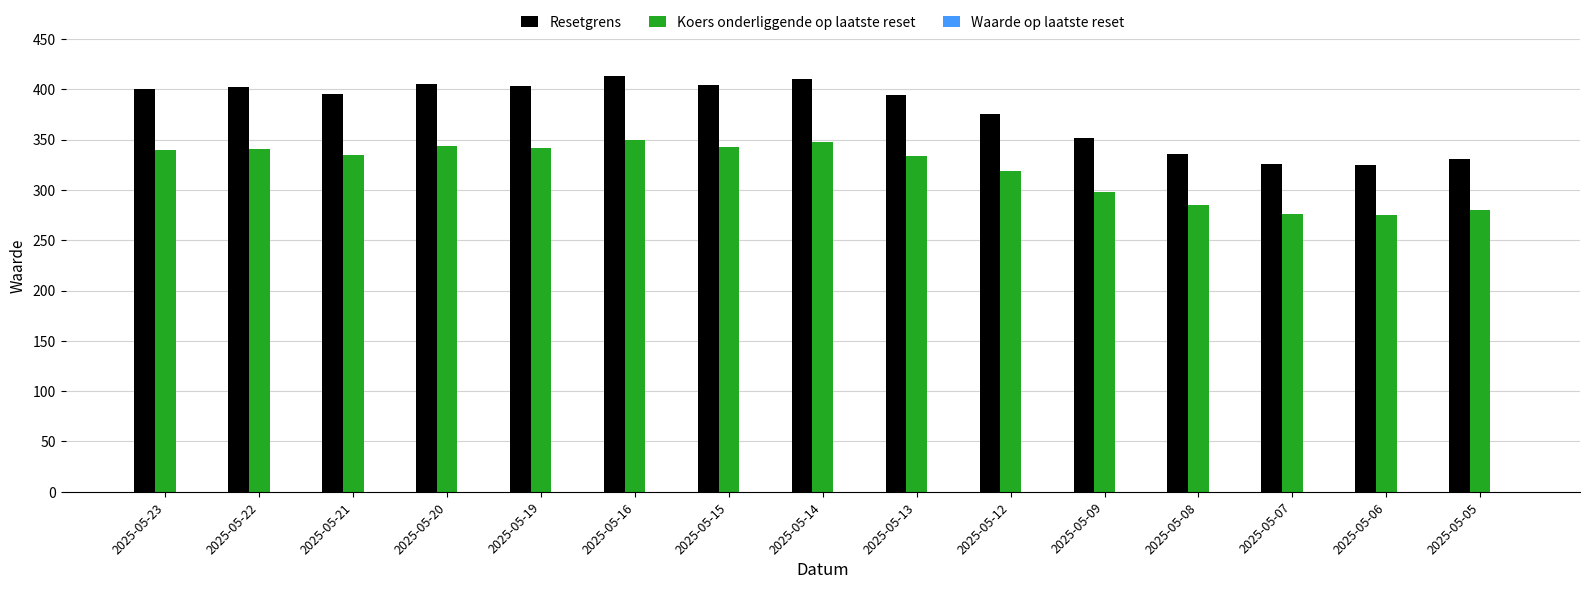

Which series has the largest total across all categories?

Resetgrens